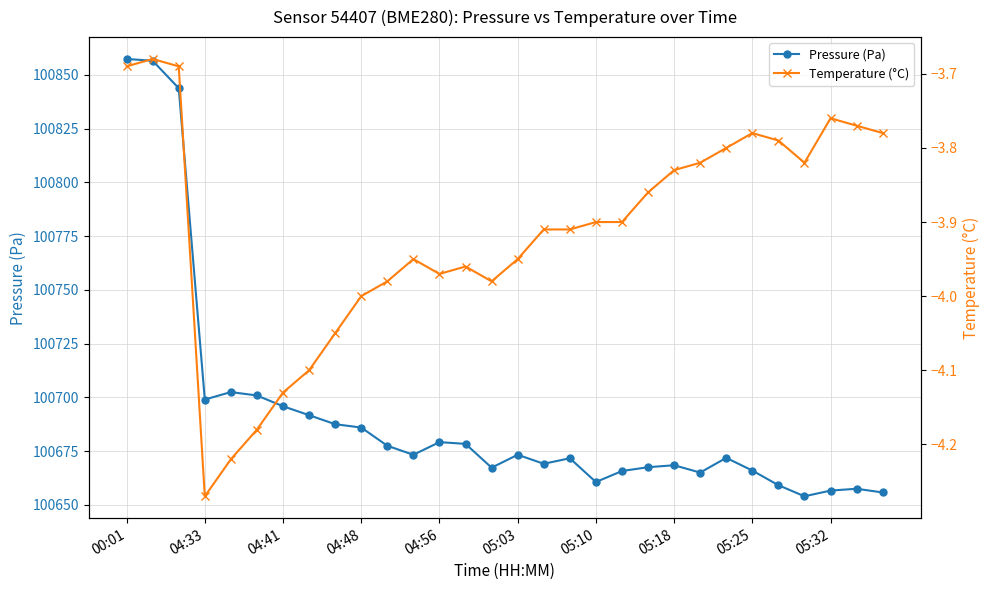

The value of Pressure (Pa) at 05:10 is 100660.7. True or false?

True